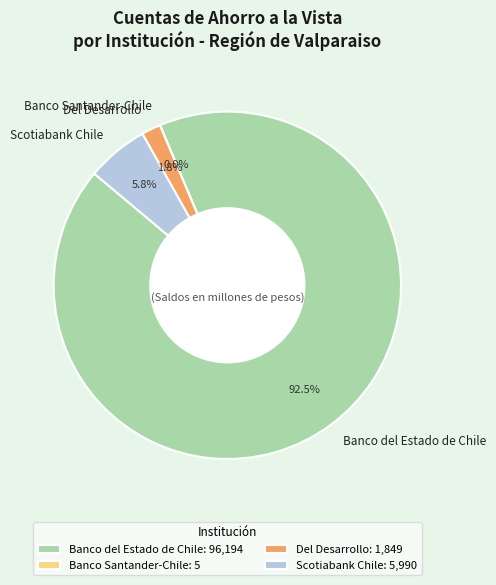

Which has a higher value, Scotiabank Chile or Del Desarrollo?

Scotiabank Chile